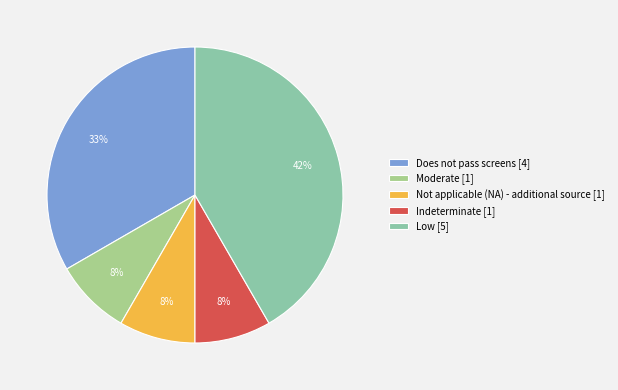

Which slice is the largest?

Low